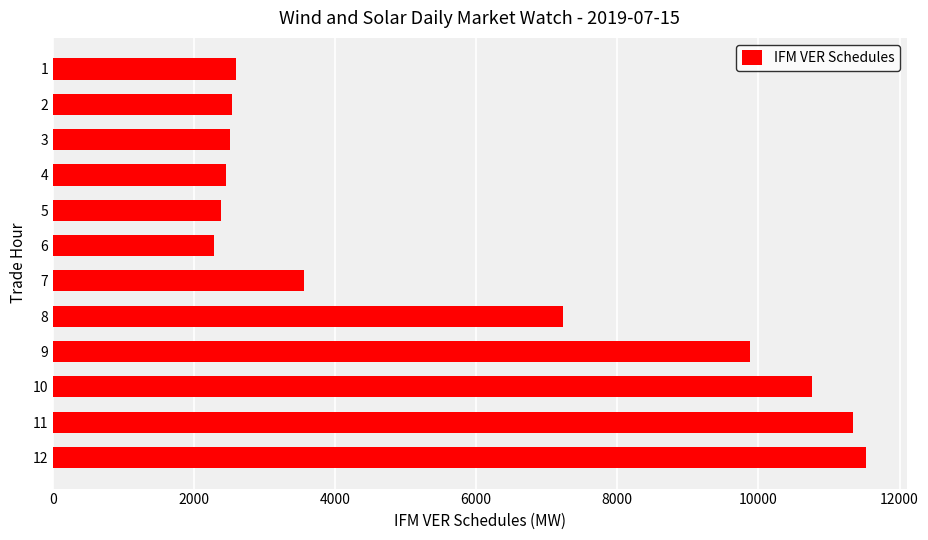

Count the number of categories in the chart.

12